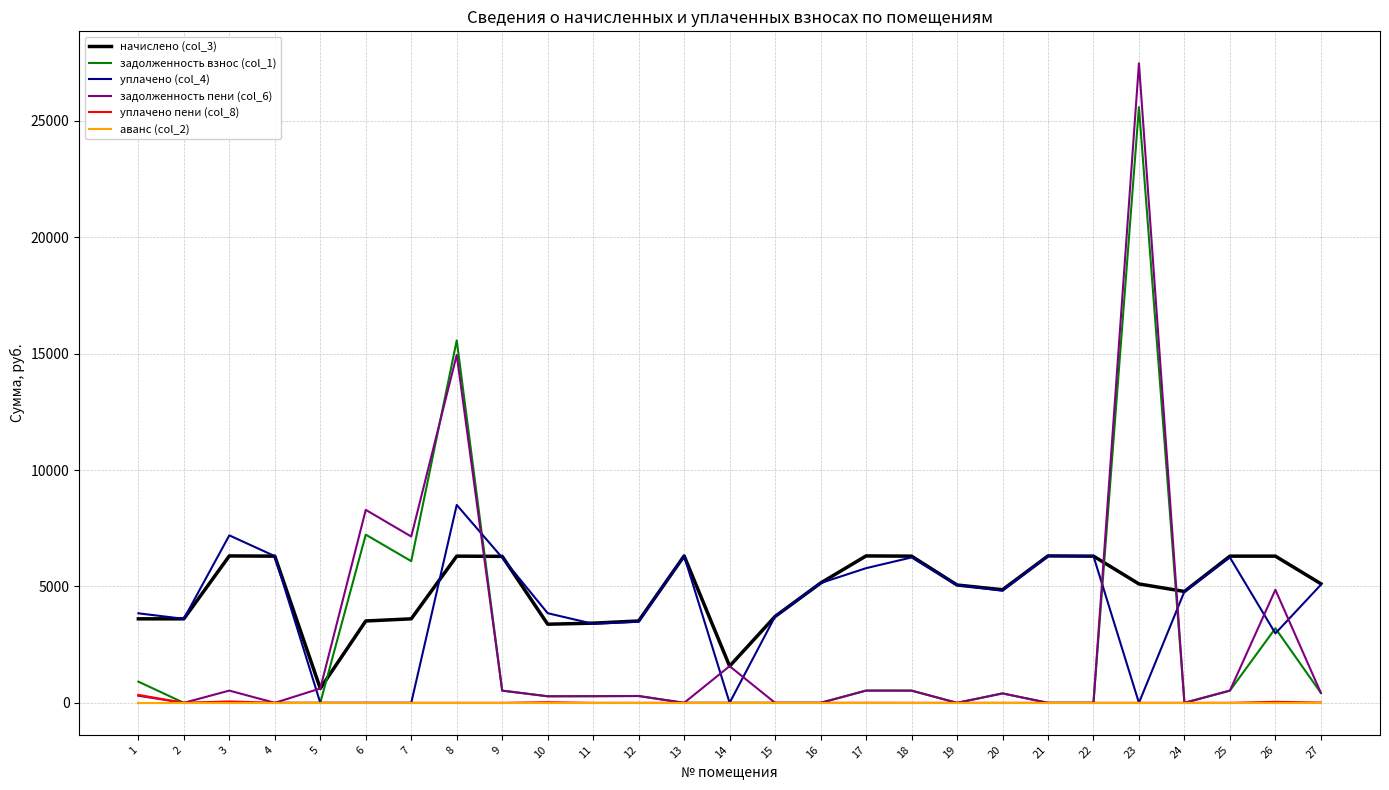

At which category is the sum across all series the highest?

23